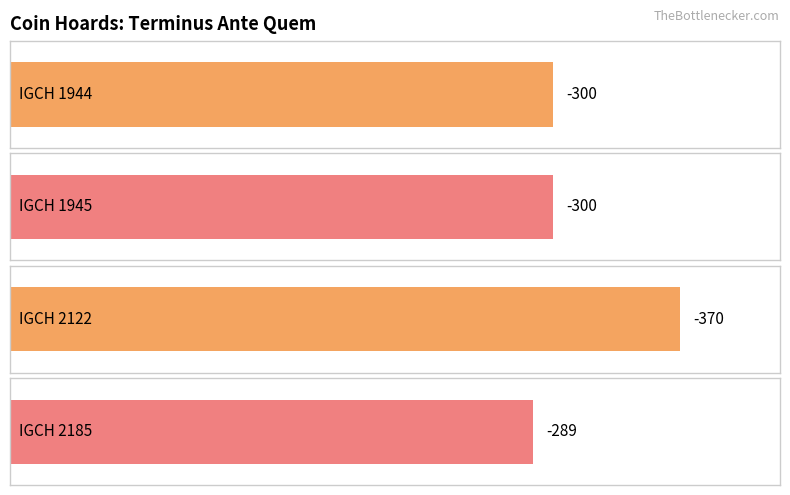

Reading left to right, extract all data points from this chart.

IGCH 1944=-300	IGCH 1945=-300	IGCH 2122=-370	IGCH 2185=-289